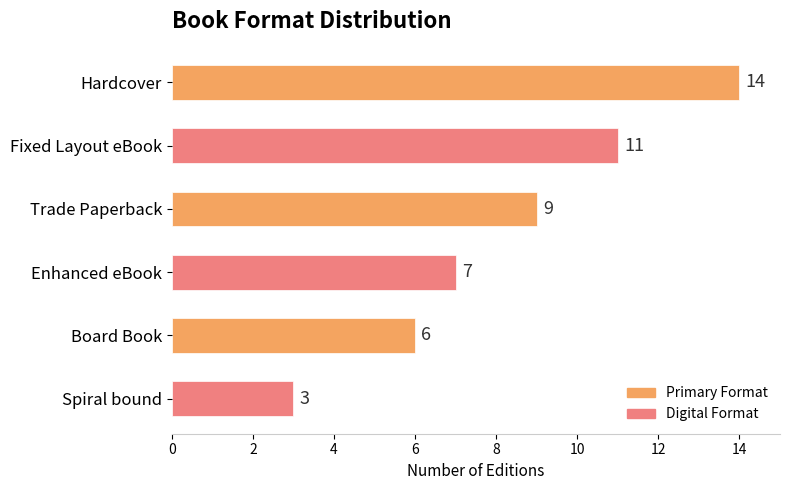

What is the change in value from Fixed Layout eBook to Enhanced eBook?

-4